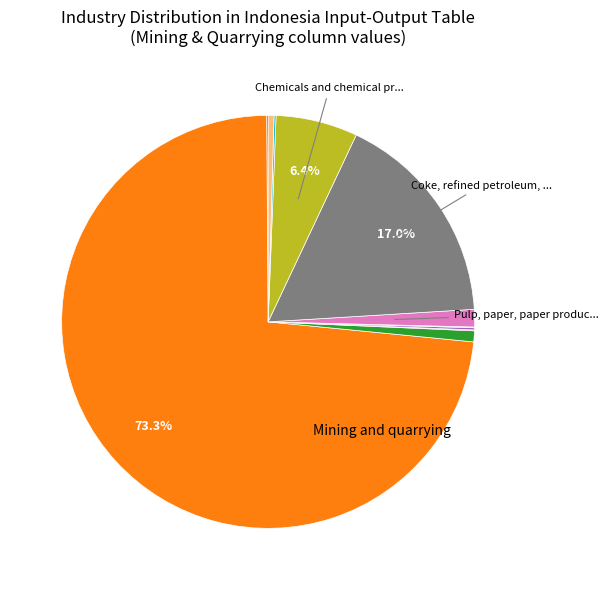

Is there any slice that represents more than half of the pie?

Yes